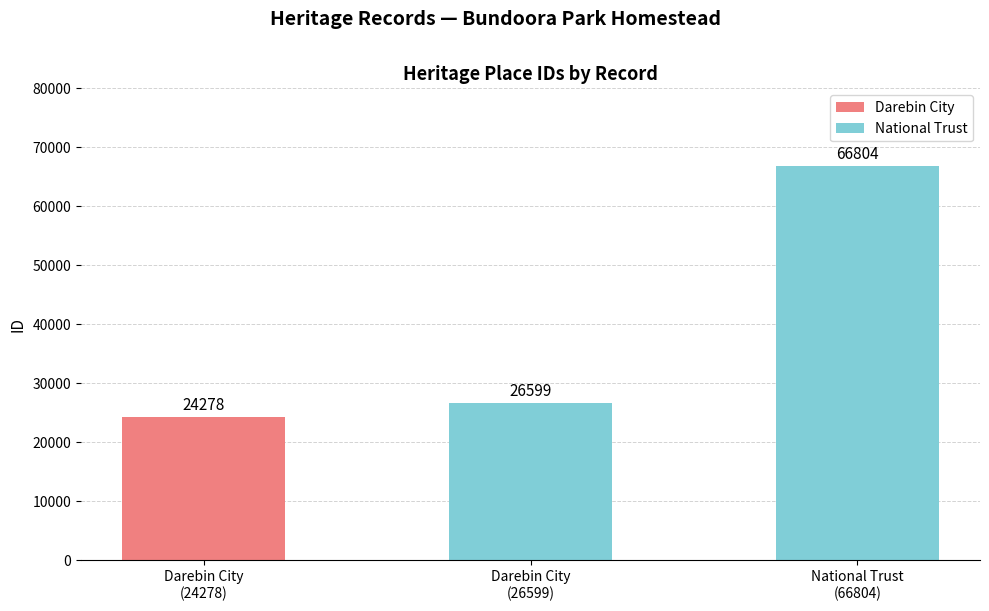

Reading left to right, what are all the values shown in this chart?

24278	26599	66804